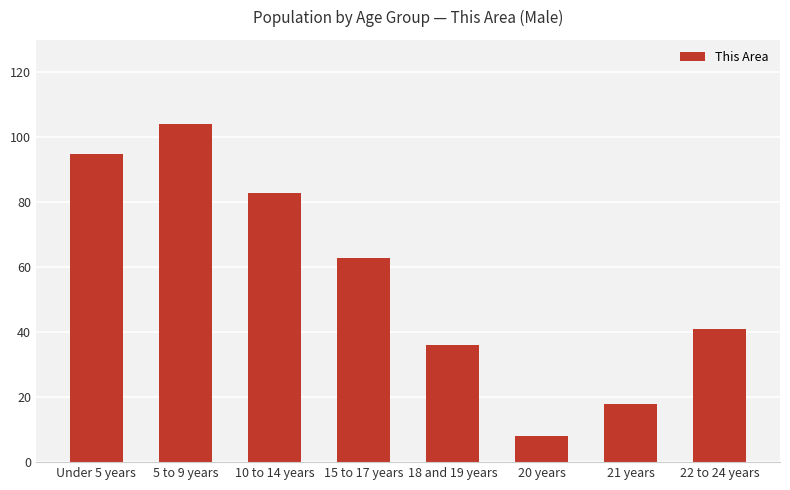

List the labels in order of value, smallest first.

20 years, 21 years, 18 and 19 years, 22 to 24 years, 15 to 17 years, 10 to 14 years, Under 5 years, 5 to 9 years